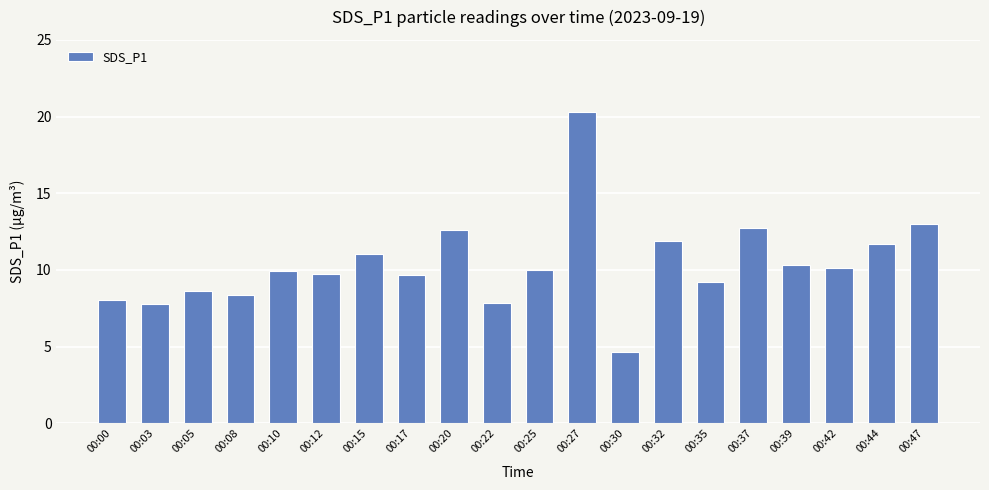

True or false: the data shows 6.1 at 00:35.

False